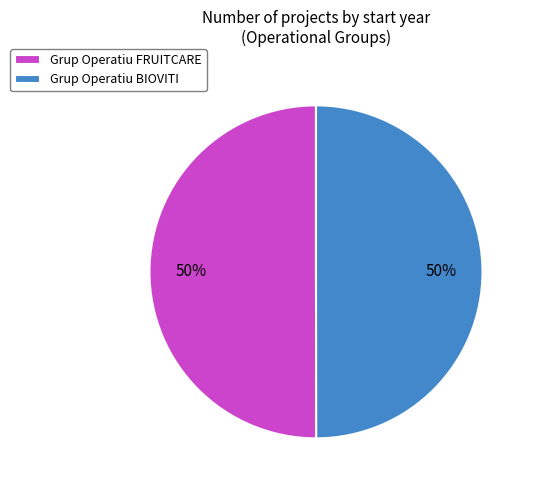

To the nearest percent, what percentage of the pie is Grup Operatiu BIOVITI?

50%